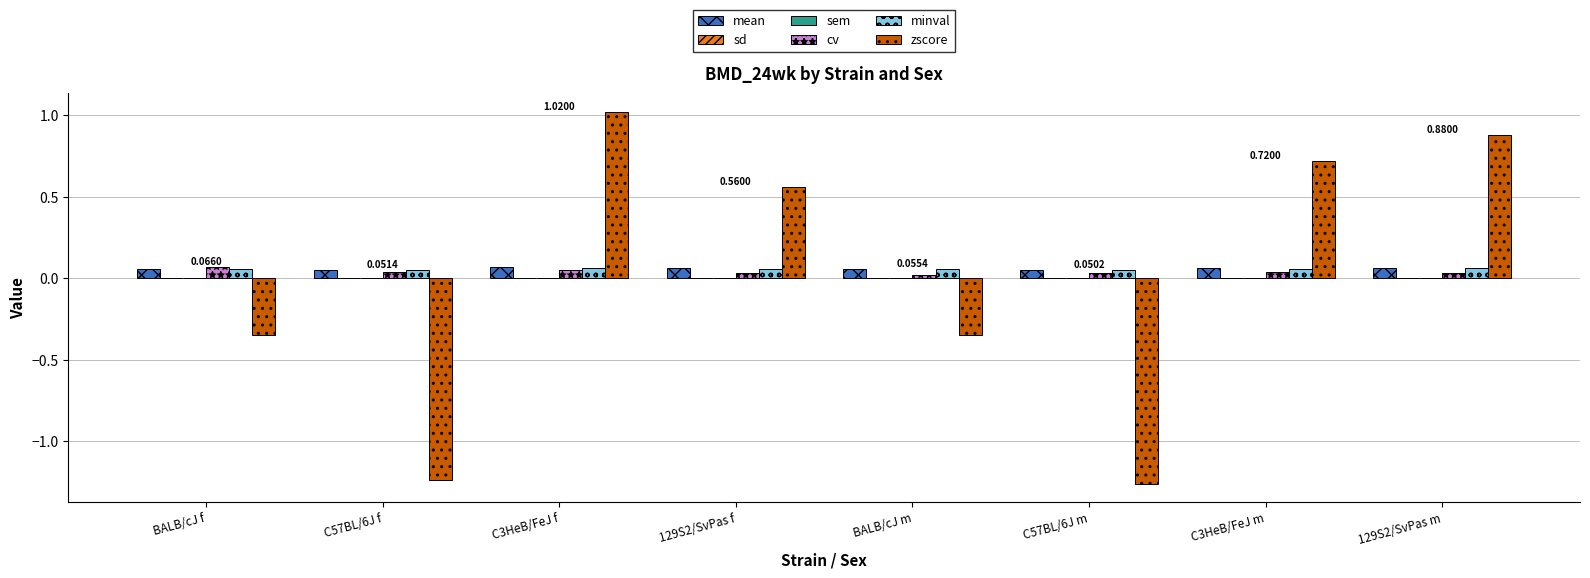

Between BALB/cJ m and C57BL/6J m, which series saw the biggest shift?

zscore